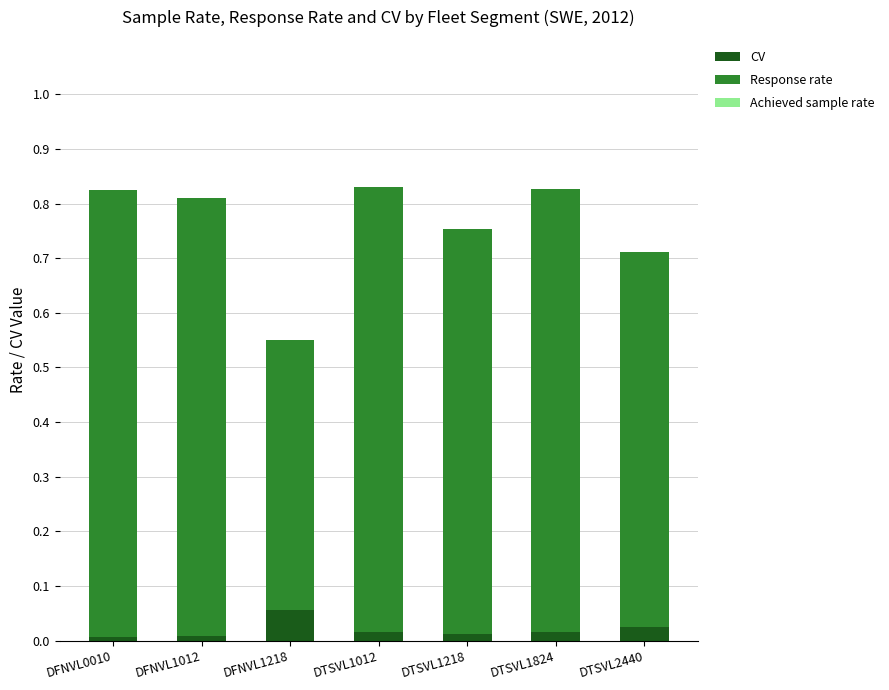

What is the total value across all series at DFNVL1218?

0.6